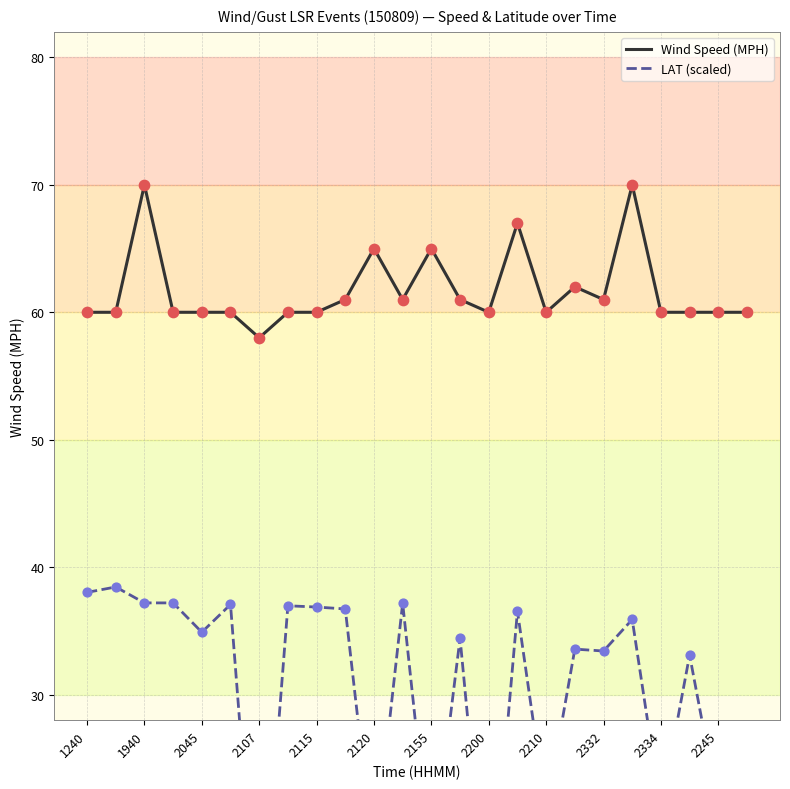

At how many categories does at least one series exceed 40?

24